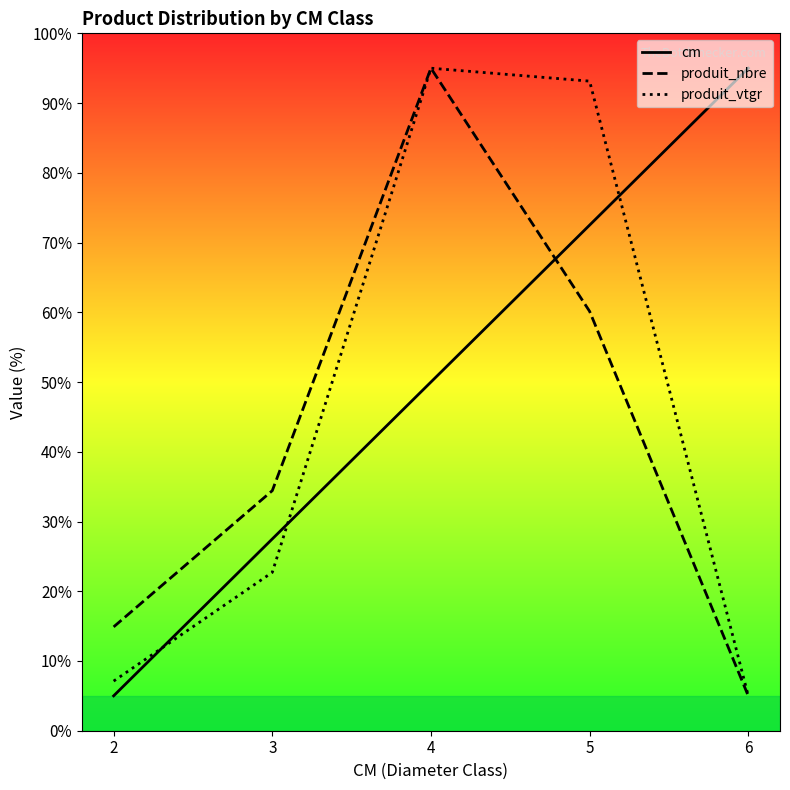

At which label does produit_nbre first exceed 34?

3